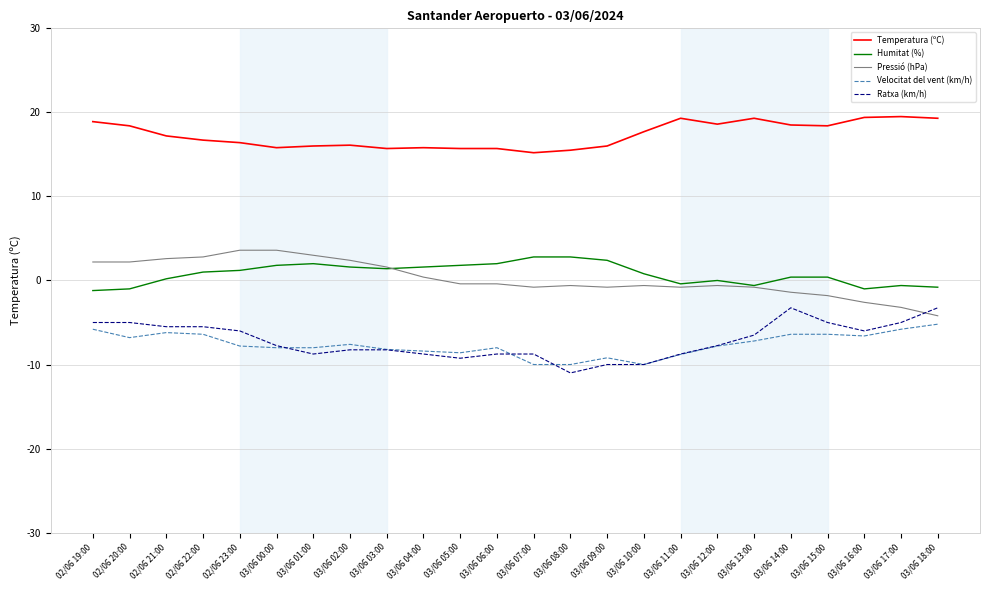

True or false: Humitat (%) has a value of -0.6 at 03/06 13:00.

True